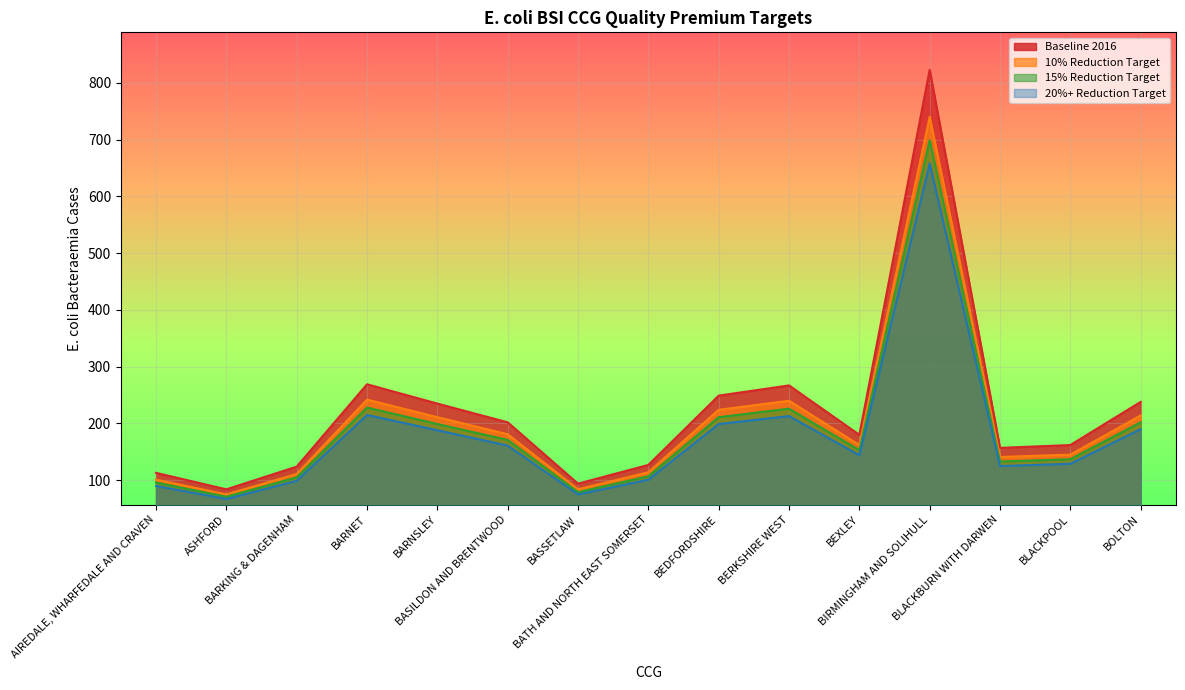

True or false: Baseline 2016 has a value of 143 at BASSETLAW.

False